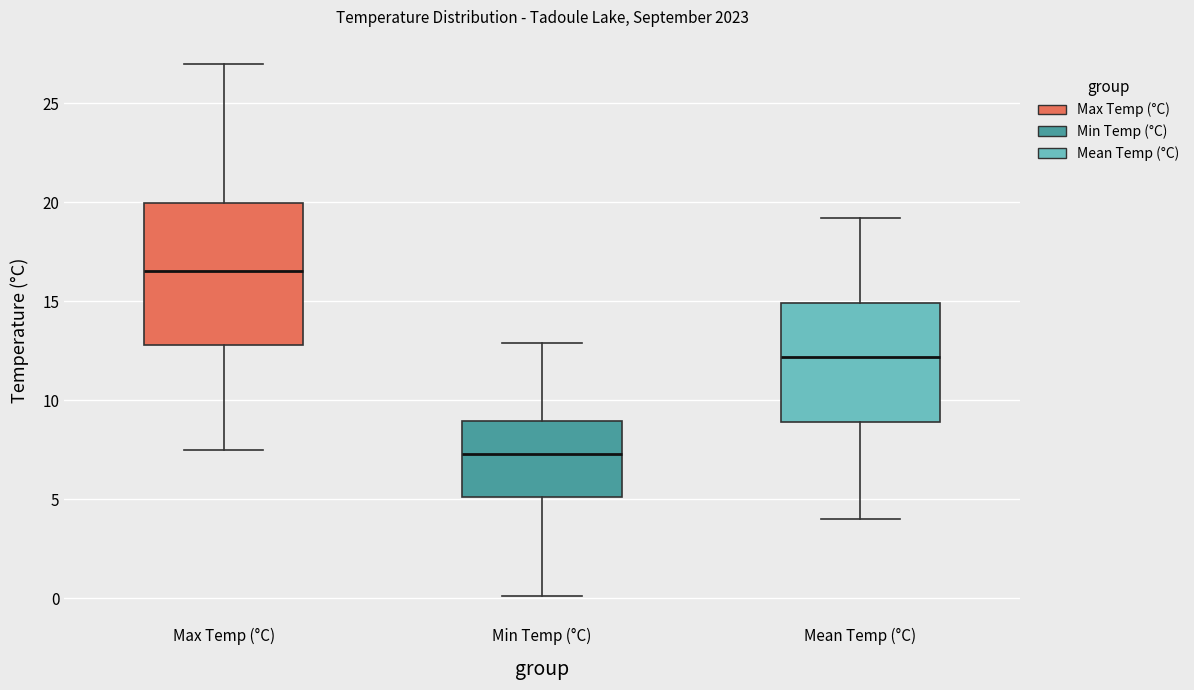

Reading left to right, read every box against the y-axis: the position of its median line, the range the box covers, and the ends of its whiskers. The values are not printed on the chart, so give them approximately, as read against the axis.

Max Temp (°C): median 16.5, box 13.0 to 20.0, whiskers 7.5 to 27.0
Min Temp (°C): median 7.5, box 5.0 to 9.0, whiskers 0.0 to 13.0
Mean Temp (°C): median 12.0, box 9.0 to 15.0, whiskers 4.0 to 19.0